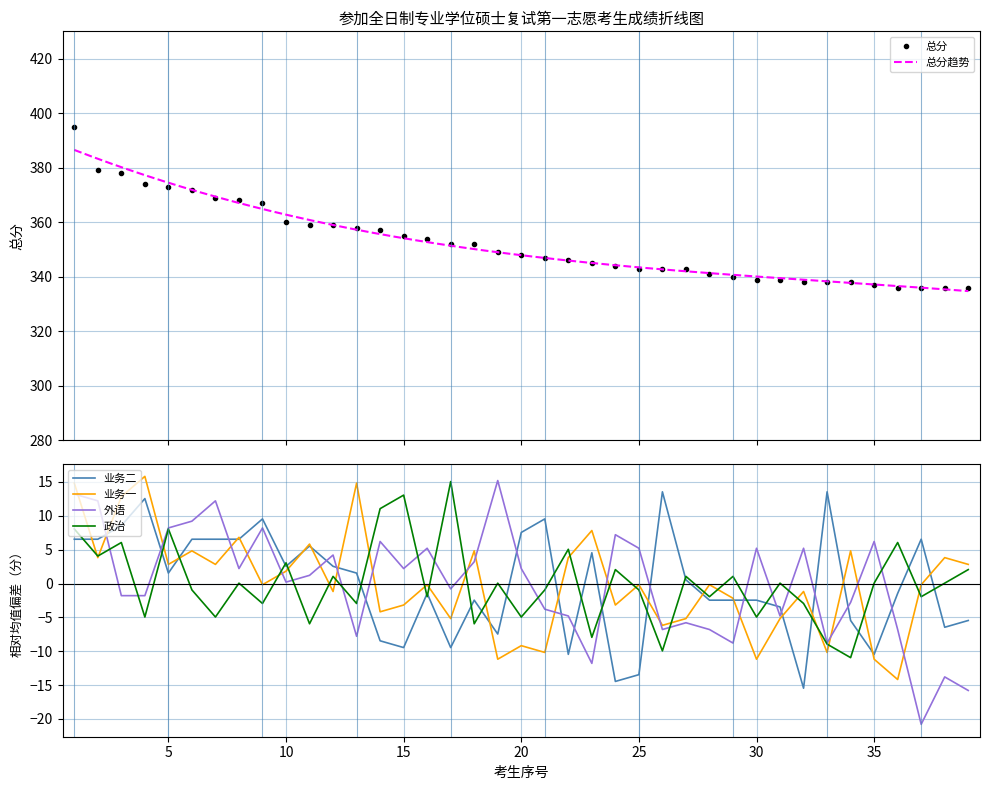

Which series has the largest total across all categories?

总分